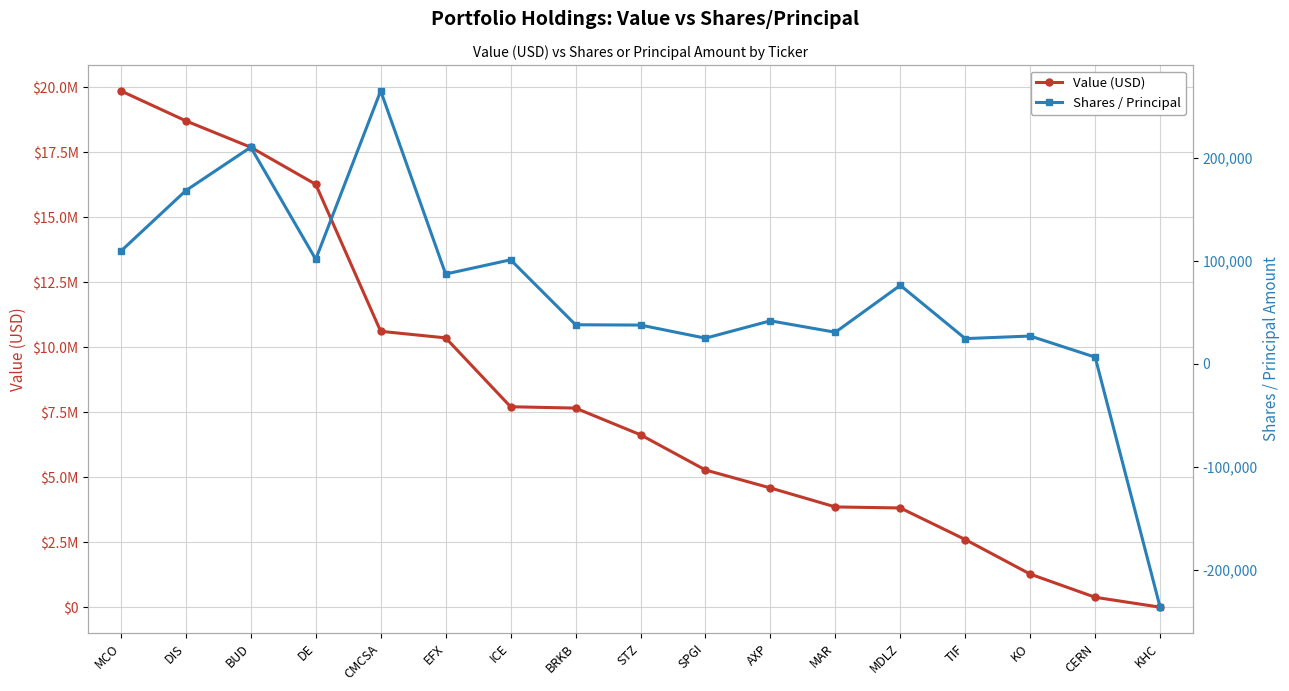

True or false: Value (USD) has a value of 33404515 at MCO.

False